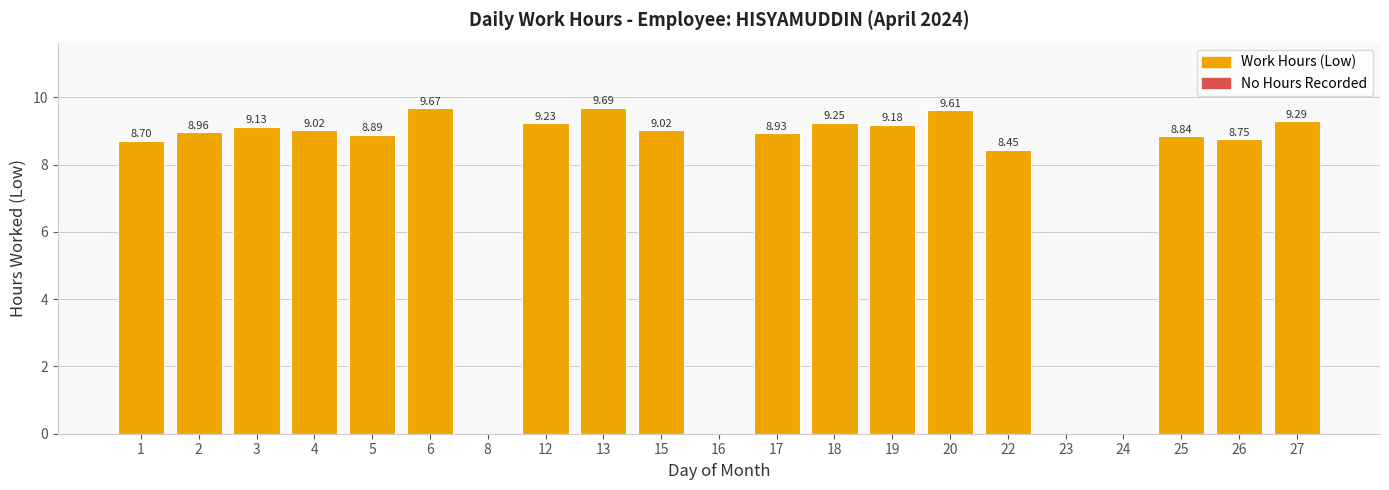

What is the sum of the values at 27 and 22?

17.7